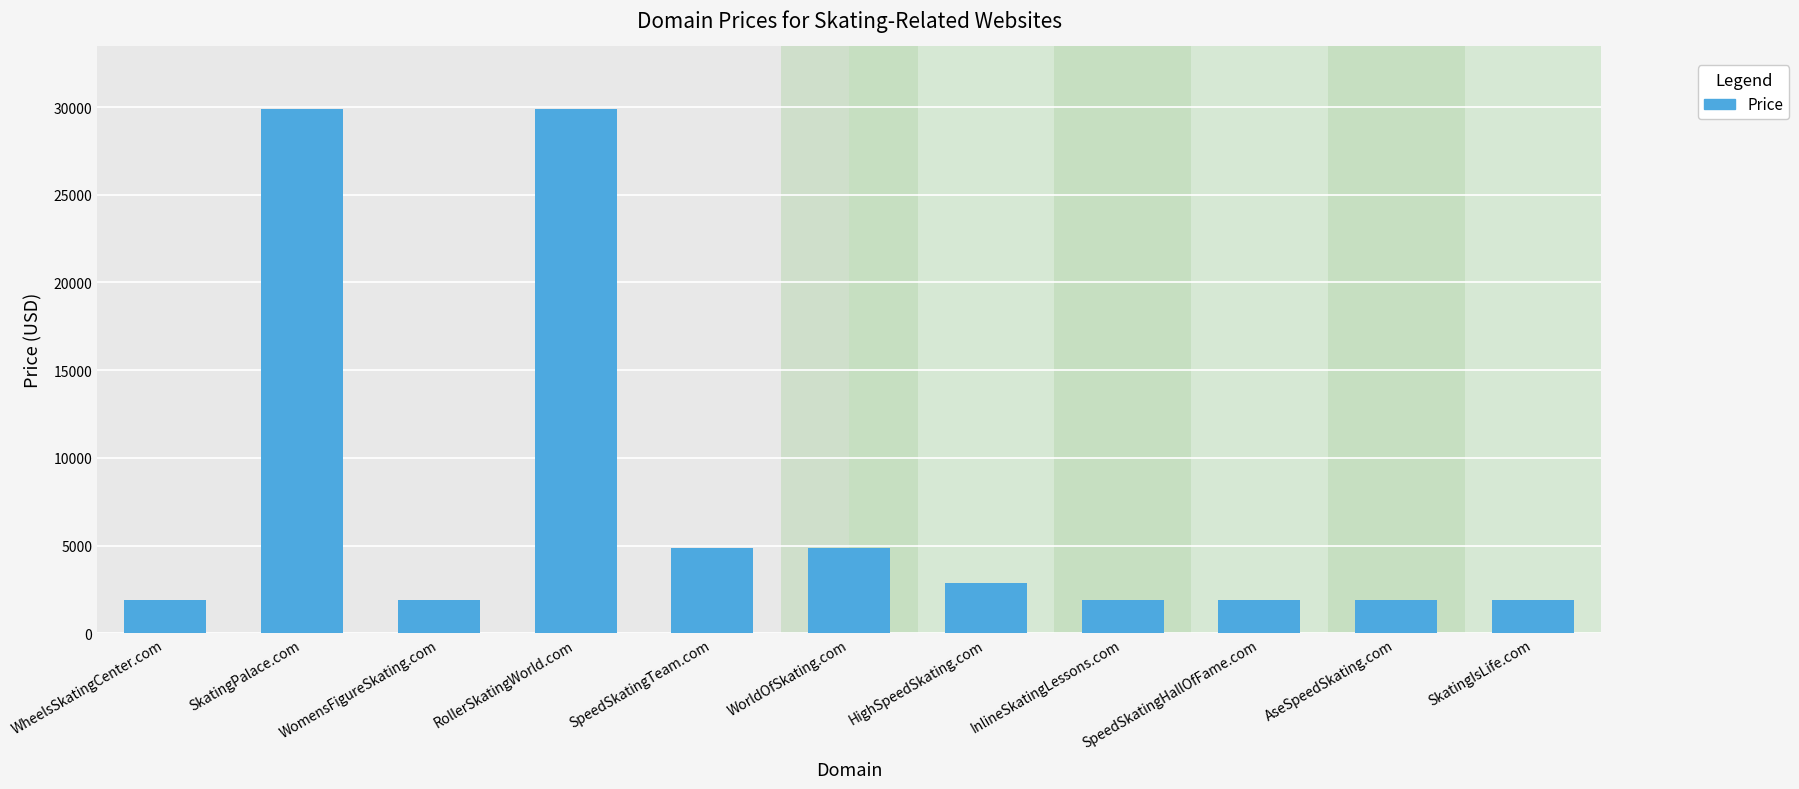

Reading right to left, transcribe all the data shown in this chart.

1888	1888	1888	1888	2888	4888	4888	29888	1888	29888	1888